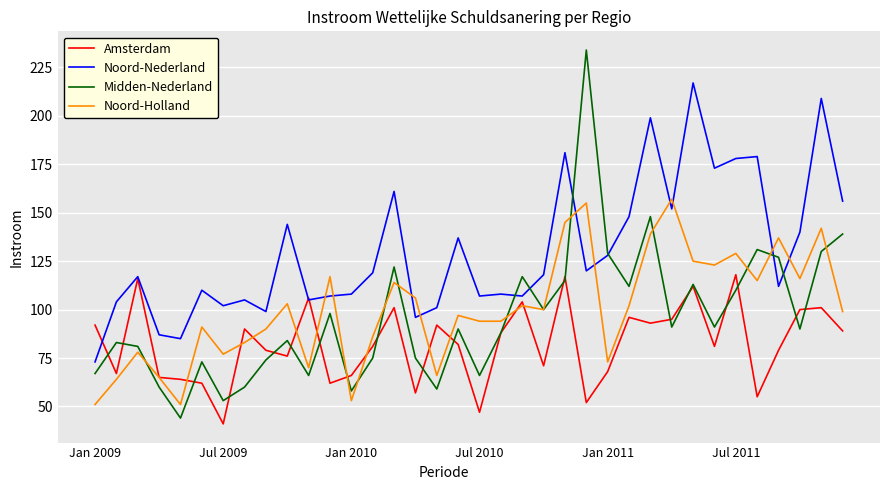

What are all the series names shown in the legend?

Amsterdam, Noord-Nederland, Midden-Nederland, Noord-Holland